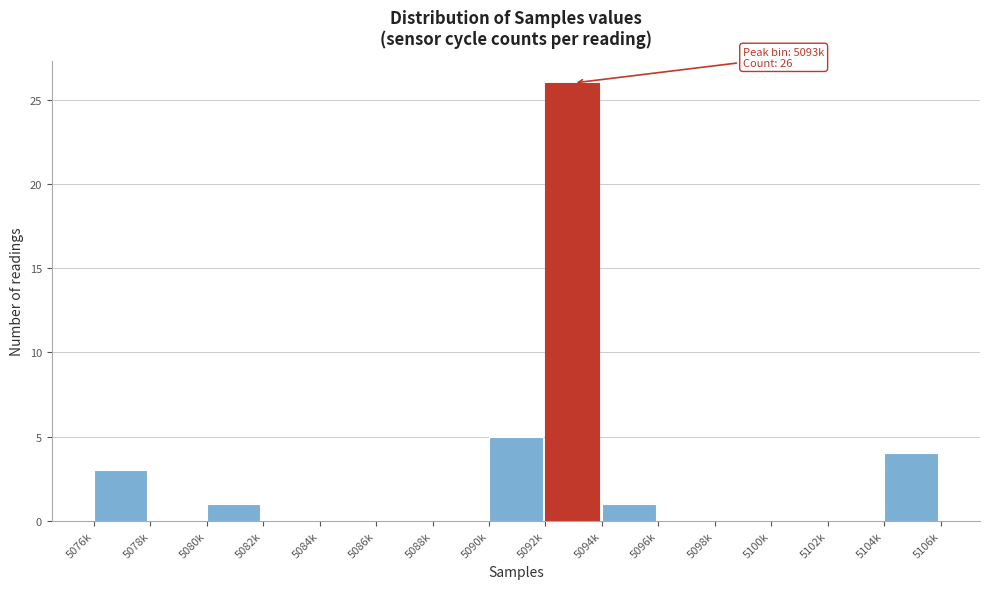

Reading right to left, extract all data points from this chart.

5104k=4	5102k=0	5100k=0	5098k=0	5096k=0	5094k=1	5092k=26	5090k=5	5088k=0	5086k=0	5084k=0	5082k=0	5080k=1	5078k=0	5076k=3